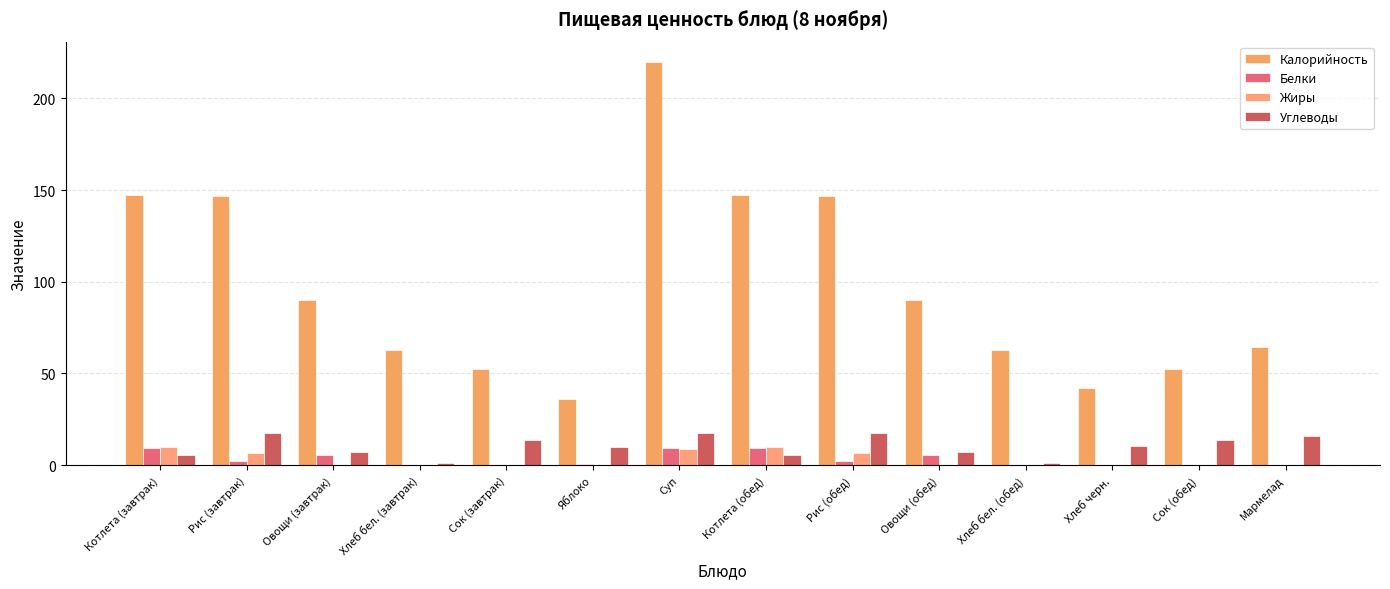

Are the bars grouped side by side (vs. stacked)?

Yes